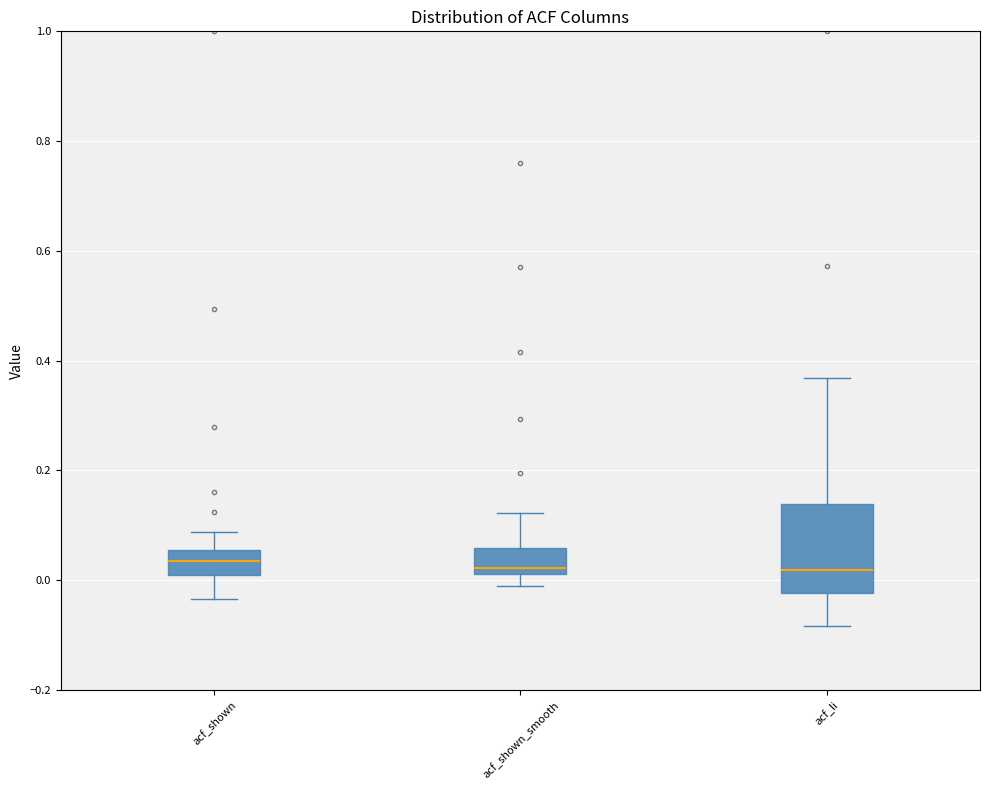

Reading left to right, transcribe this box plot: for each box, give where its median line is, the range the box spans, and where its two whiskers end, as read against the y-axis. The values are not printed on the chart, so give them approximately, as read against the axis.

acf_shown: median 0.04, box 0.00 to 0.06, whiskers -0.04 to 0.08
acf_shown_smooth: median 0.02 (just above the box's lower edge), box 0.02 to 0.06, whiskers -0.02 to 0.12
acf_li: median 0.02, box -0.02 to 0.14, whiskers -0.08 to 0.36